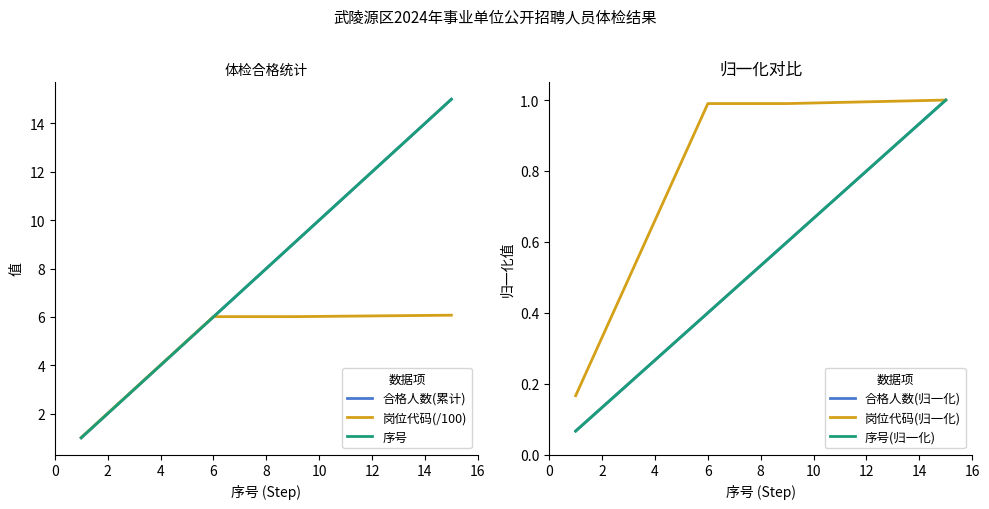

Reading left to right, transcribe all the data shown in this chart.

合格人数(累计): 1.0	2.0	3.0	4.0	5.0	6.0	7.0	8.0	9.0	10.0	11.0	12.0	13.0	14.0	15.0
岗位代码(/100): 1.0	2.0	3.0	4.0	5.0	6.0	6.0	6.0	6.0	6.0	6.0	6.0	6.0	6.1	6.1
序号: 1.0	2.0	3.0	4.0	5.0	6.0	7.0	8.0	9.0	10.0	11.0	12.0	13.0	14.0	15.0
合格人数(归一化): 0.1	0.1	0.2	0.3	0.3	0.4	0.5	0.5	0.6	0.7	0.7	0.8	0.9	0.9	1.0
岗位代码(归一化): 0.2	0.3	0.5	0.7	0.8	1.0	1.0	1.0	1.0	1.0	1.0	1.0	1.0	1.0	1.0
序号(归一化): 0.1	0.1	0.2	0.3	0.3	0.4	0.5	0.5	0.6	0.7	0.7	0.8	0.9	0.9	1.0